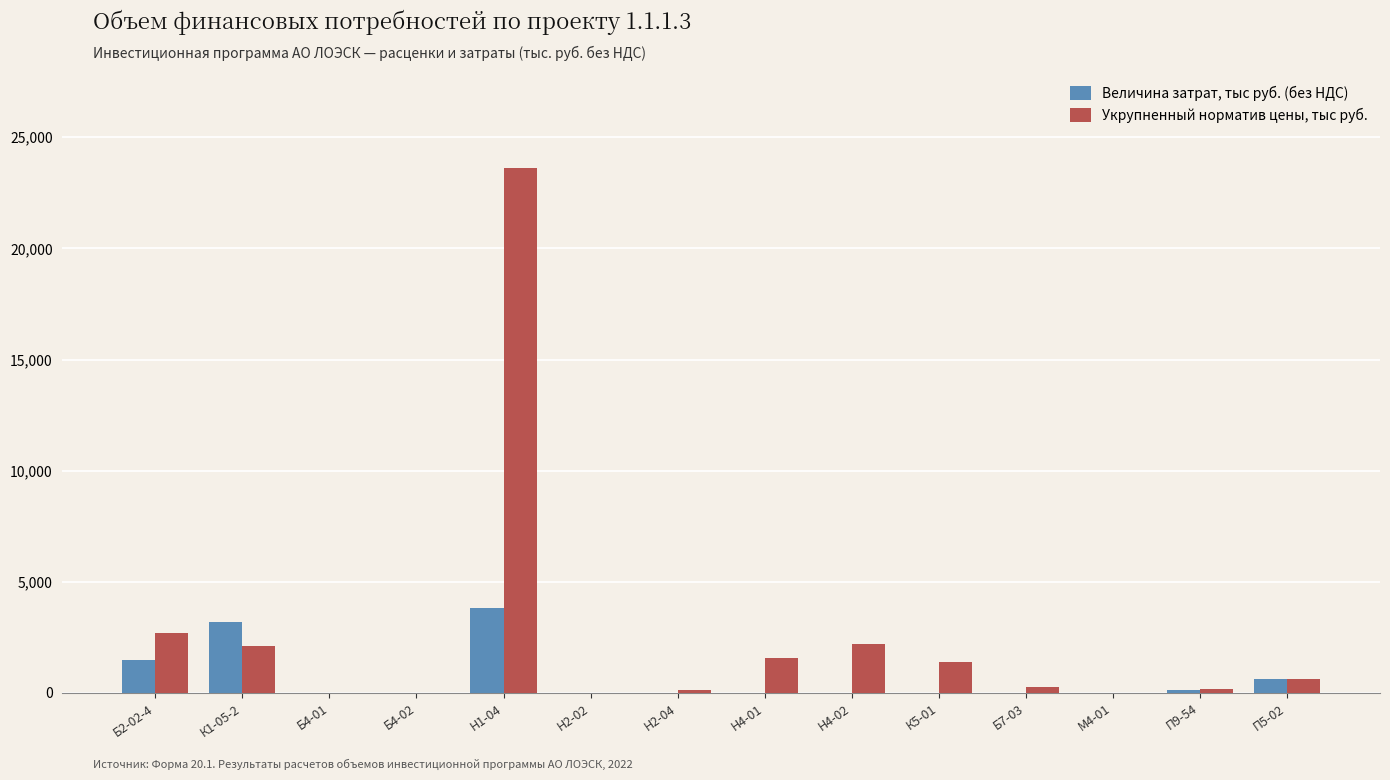

Where is Укрупненный норматив цены, тыс руб. nearest to the value 11818?

Б2-02-4